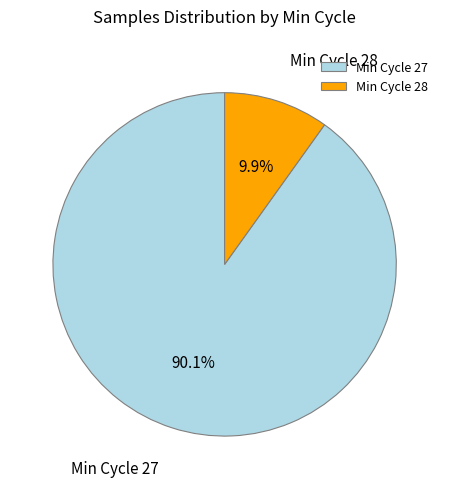

To the nearest percent, what is the average slice percentage?

50%